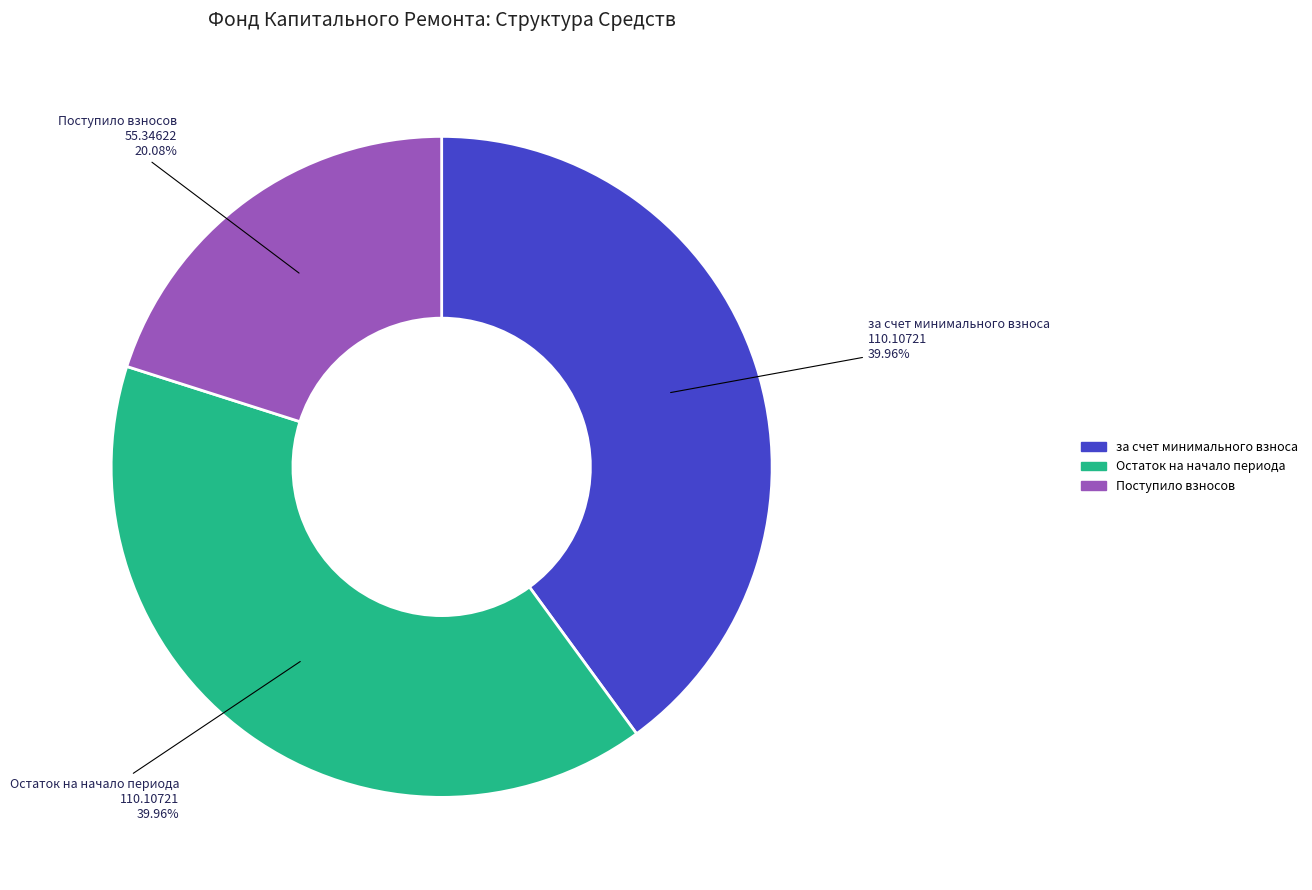

How many slices are in this pie chart?

3